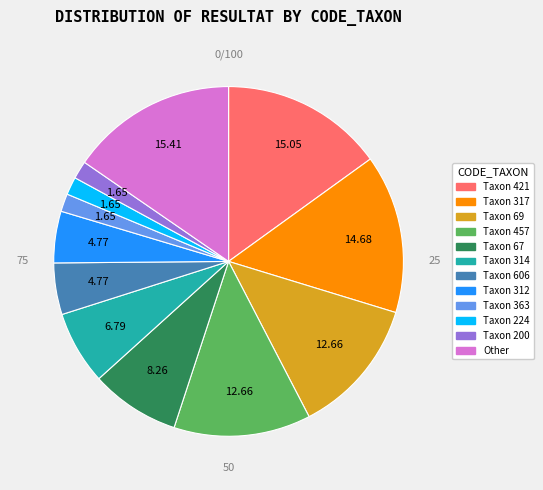

Does any single category account for the majority?

No